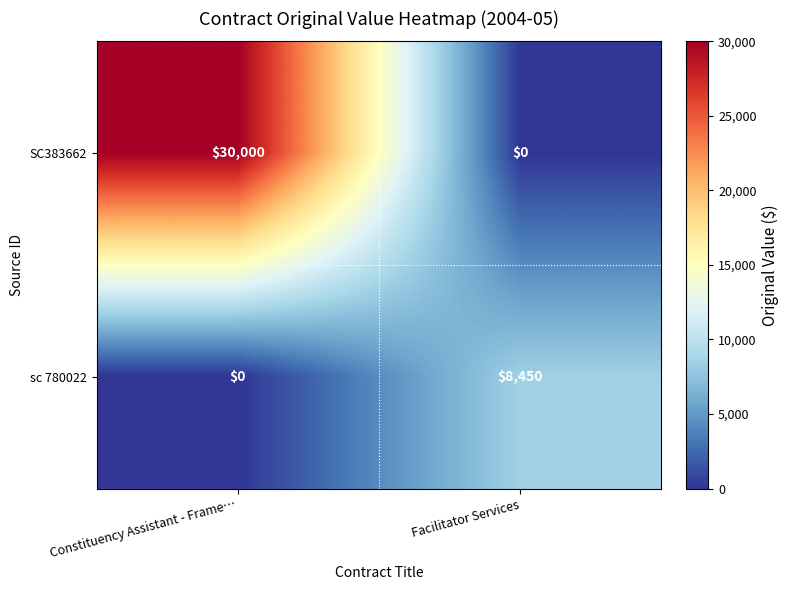

At Facilitator Services, list the series in order from largest to smallest.

sc 780022, SC383662